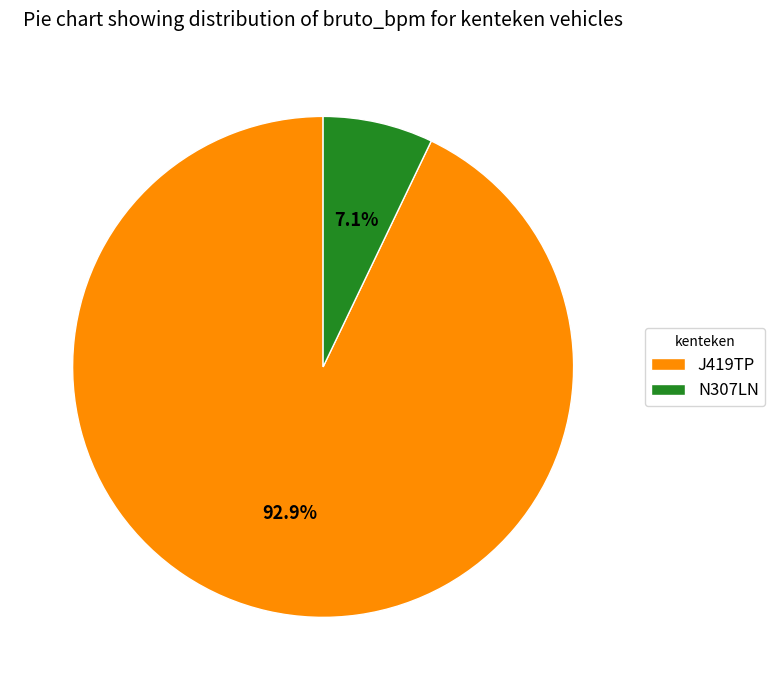

Which has a higher value, N307LN or J419TP?

J419TP